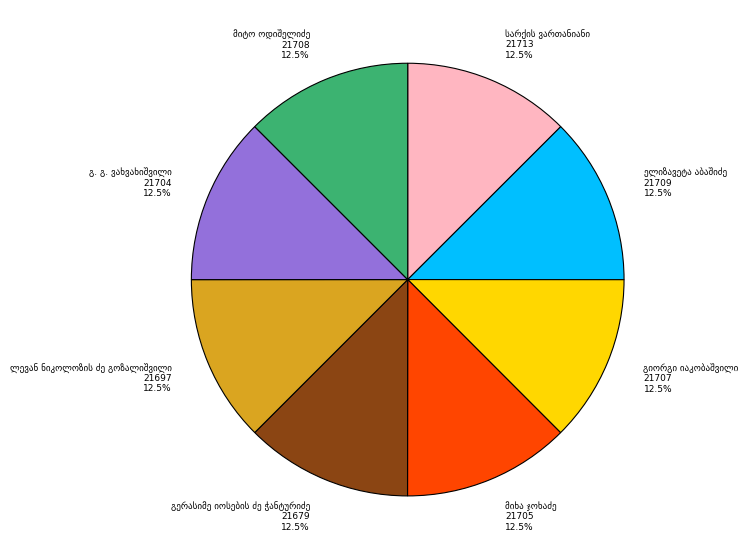

Is there any slice that represents more than half of the pie?

No